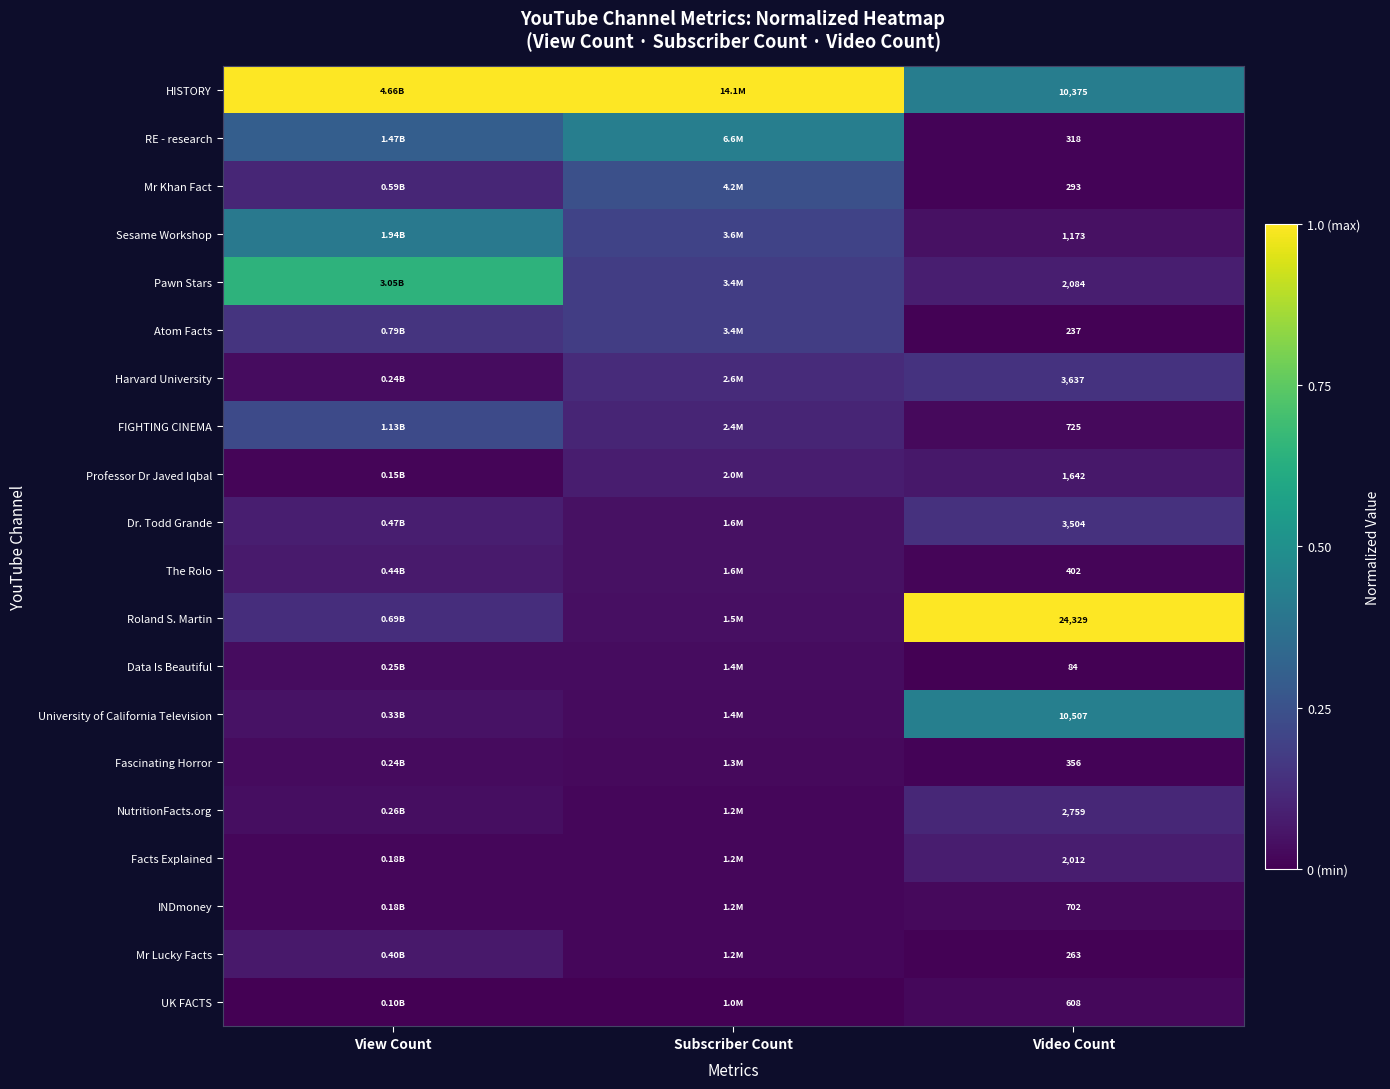

Is the value of Pawn Stars at Video Count greater than the value of Mr Lucky Facts at Video Count?

Yes